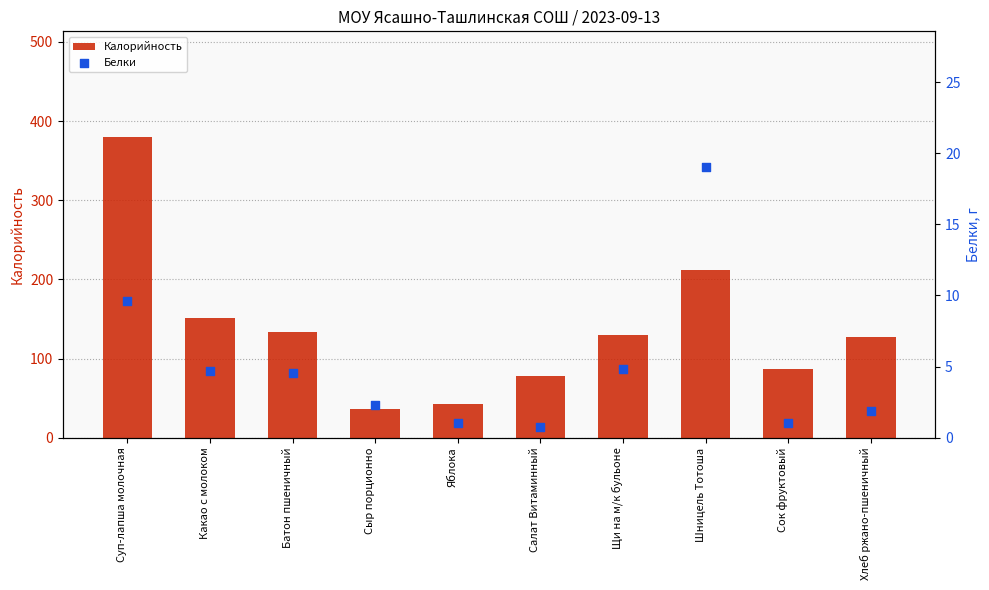

Which series reaches the minimum Y coordinate?

Белки